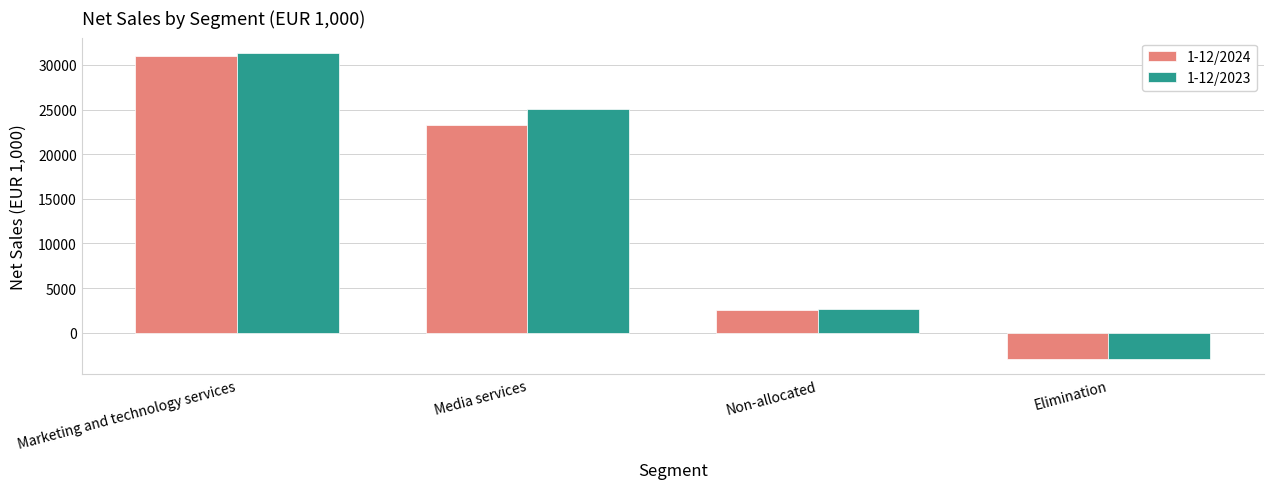

Reading left to right, list all the values displayed in this chart.

1-12/2024: Marketing and technology services=30948	Media services=23319	Non-allocated=2577	Elimination=-2918
1-12/2023: Marketing and technology services=31342	Media services=25037	Non-allocated=2653	Elimination=-2940